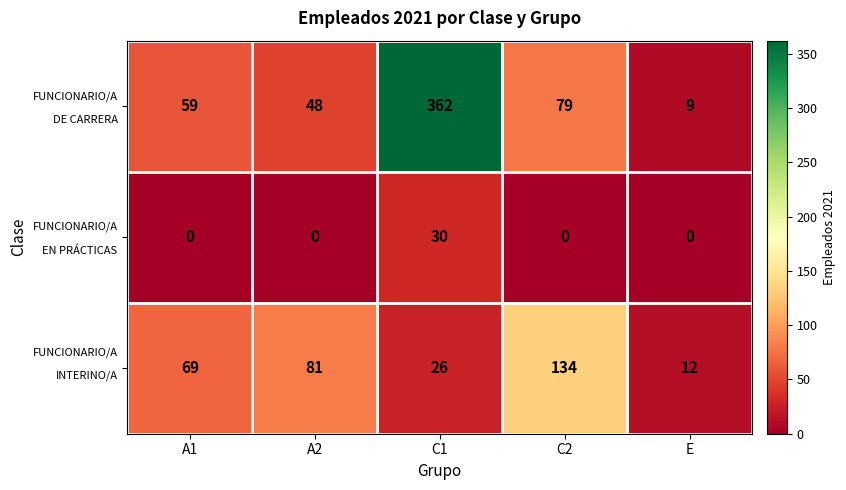

What is the maximum value shown in the chart?

362